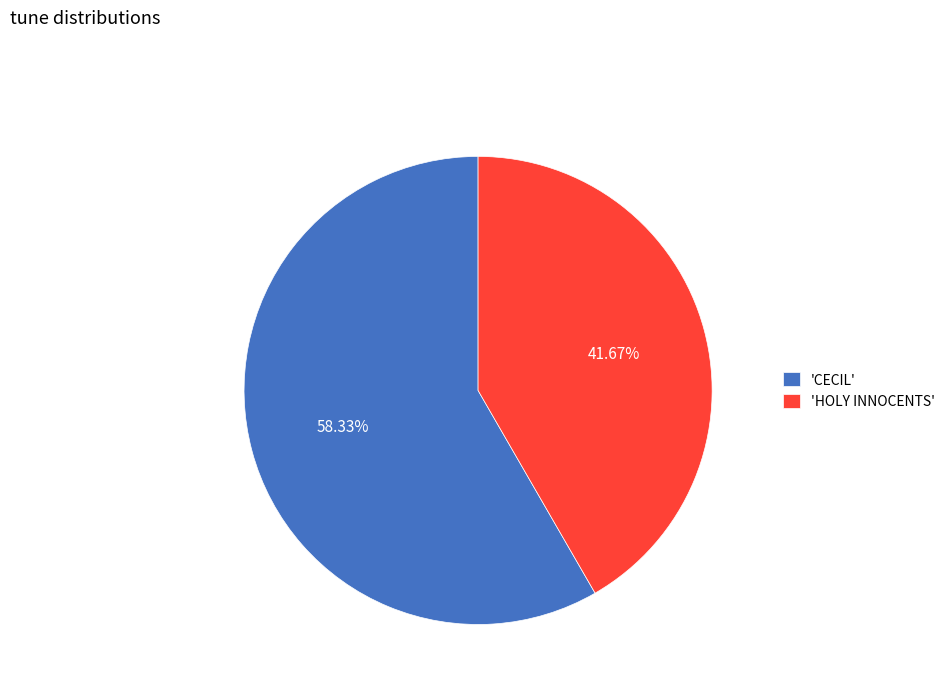

What is the ratio of the value at 'CECIL' to the value at 'HOLY INNOCENTS'?

1.4